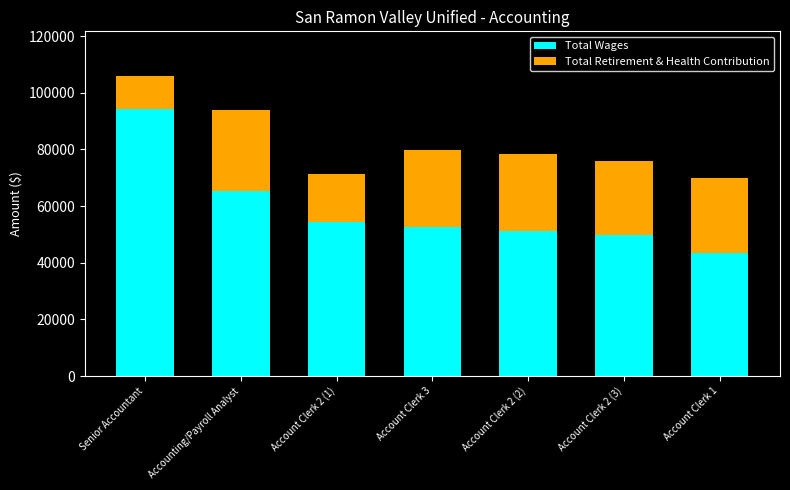

Reading left to right, what are the values for Total Wages?

94440	65397	54259	52796	51217	49948	43447